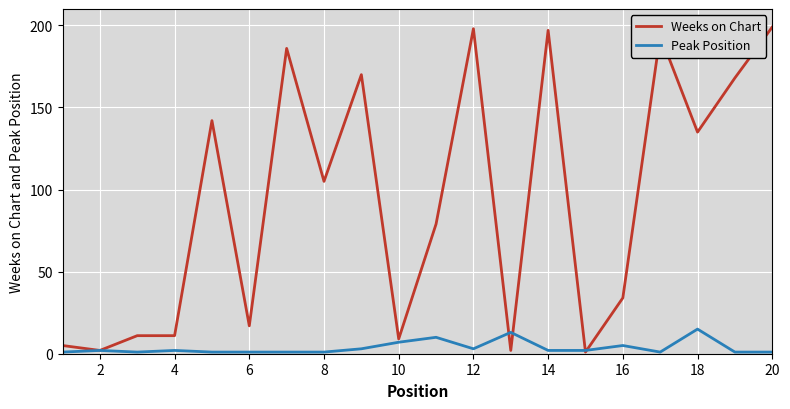

Which series has the largest total across all categories?

Weeks on Chart